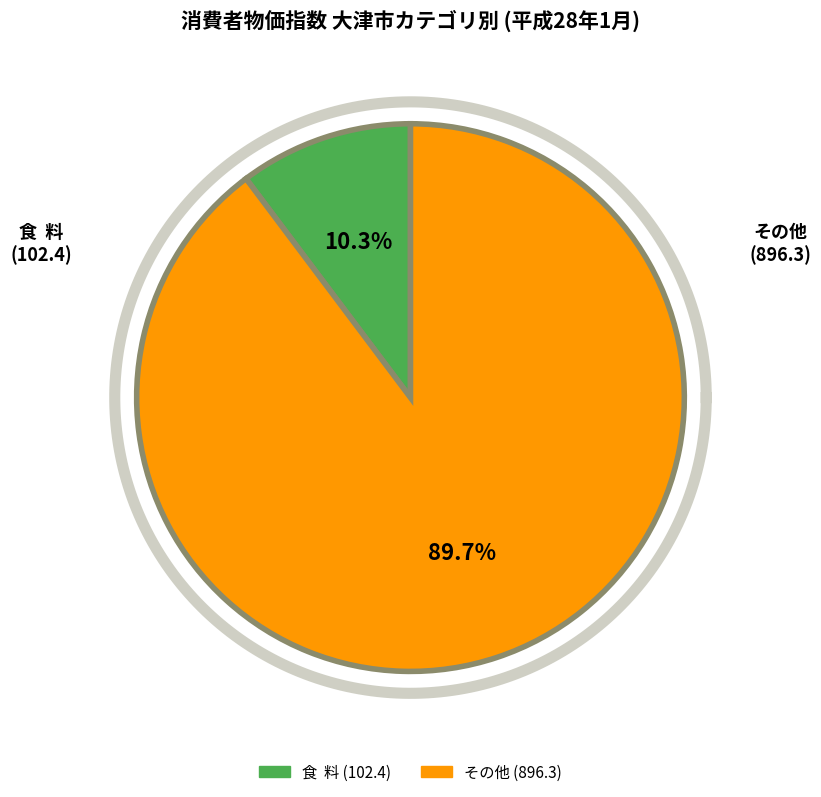

Does 光熱・水道 account for over 50% of the chart?

No